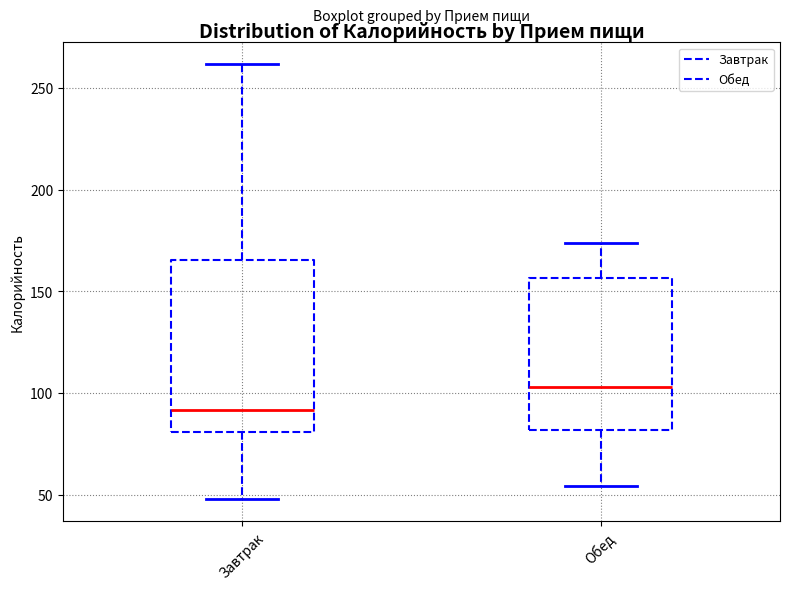

Where is the upper edge of the box for Обед on the y-axis? The values are not printed on the chart, so give them approximately, as read against the axis.

155